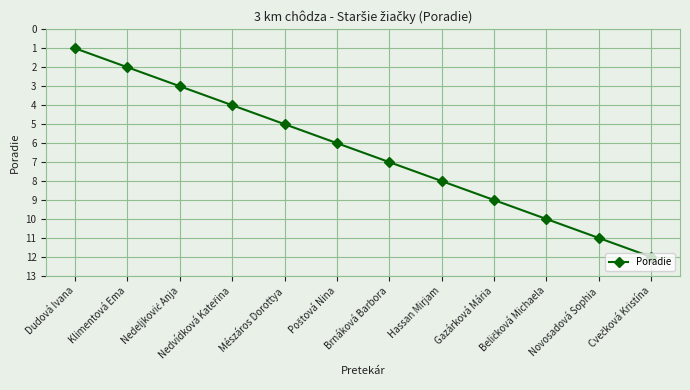

What is the difference between the maximum and minimum values?

11